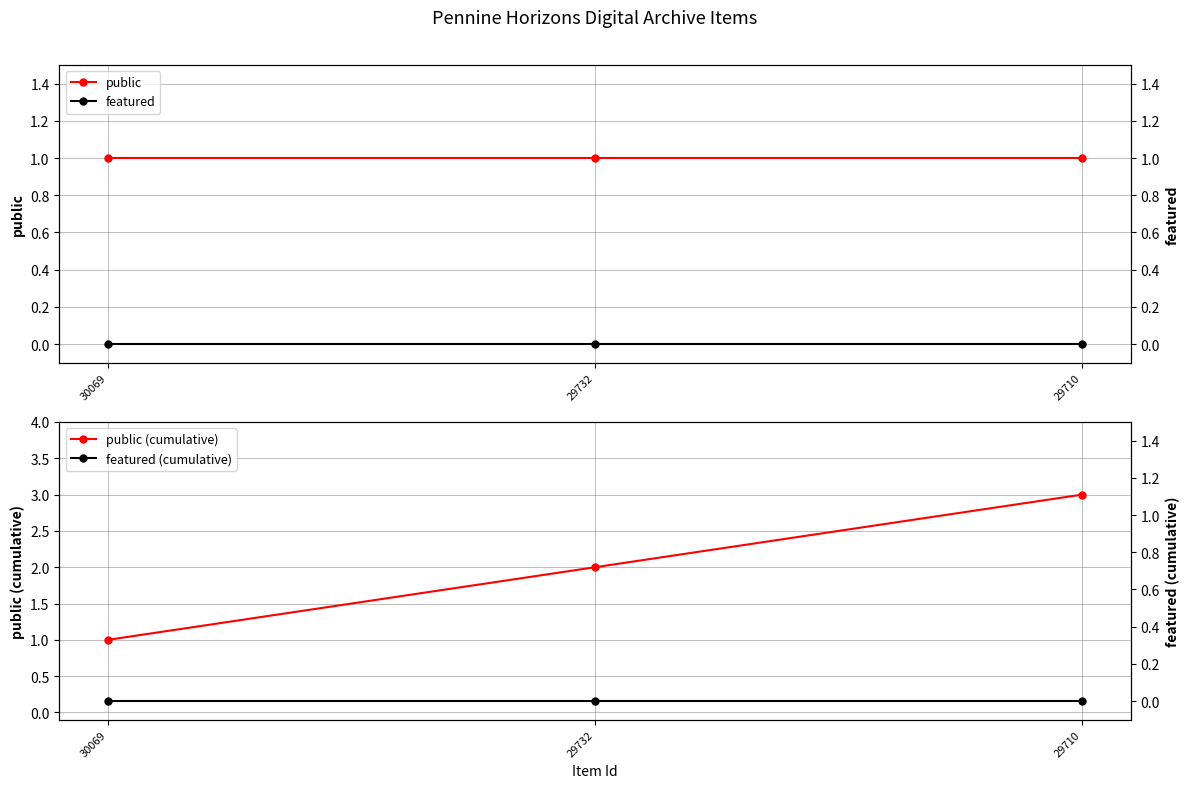

What is the difference between the second highest and minimum values in the public (cumulative) series?

1